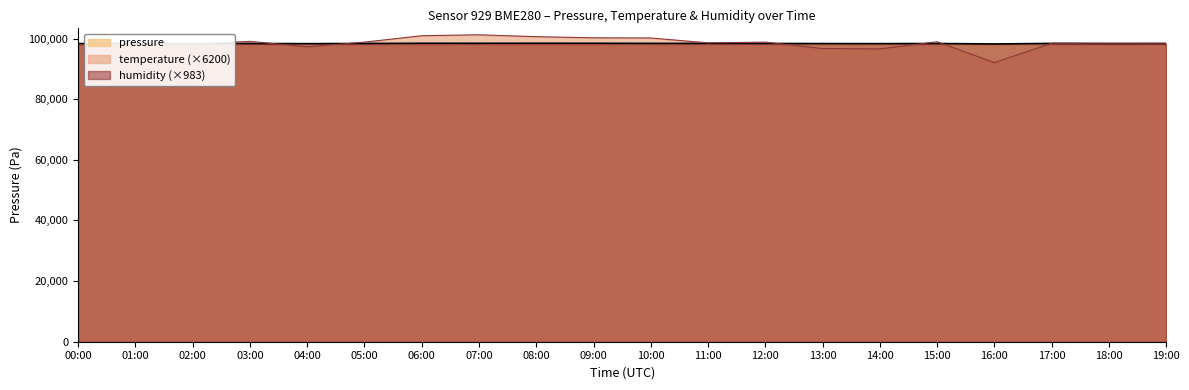

What is the highest value of the pressure series?

98454.3